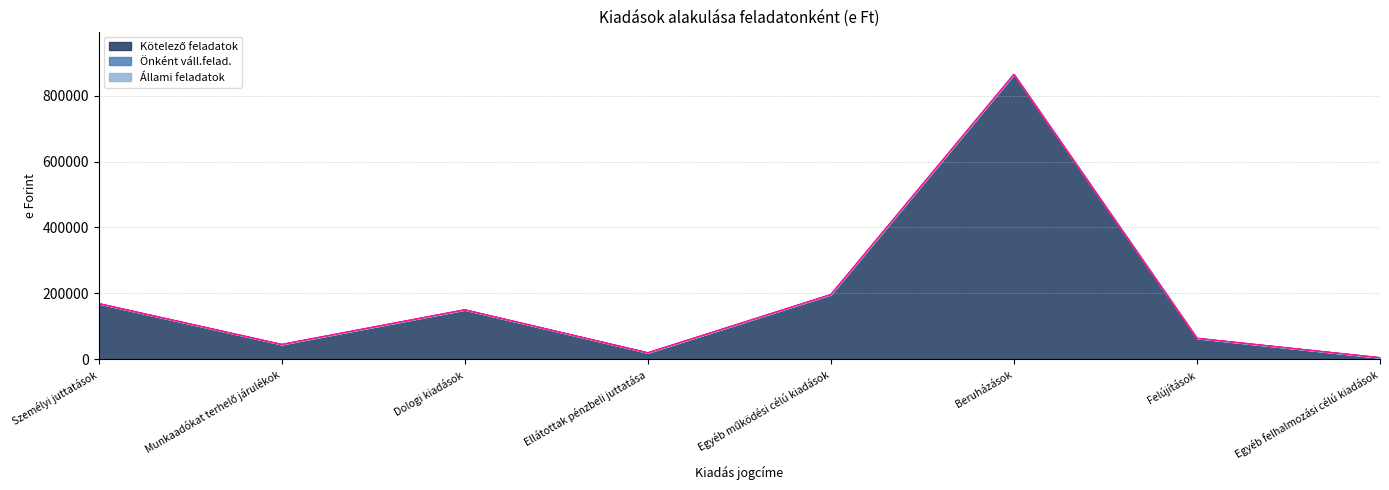

At which label is Önként váll.felad. closest to 0?

Személyi juttatások